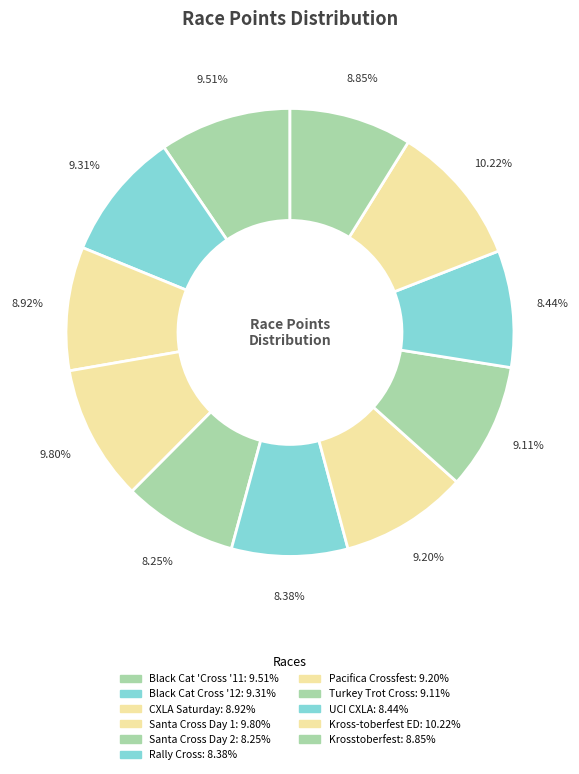

How many slices are in this pie chart?

11